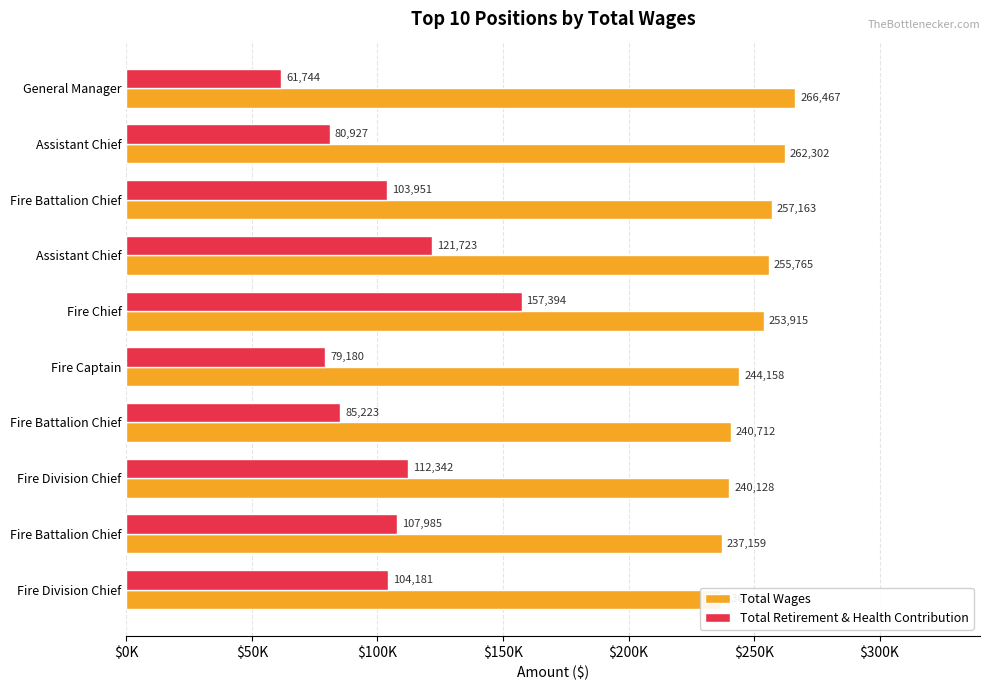

What is the value of the Total Retirement & Health Contribution bar at the 2nd from the left?

80927